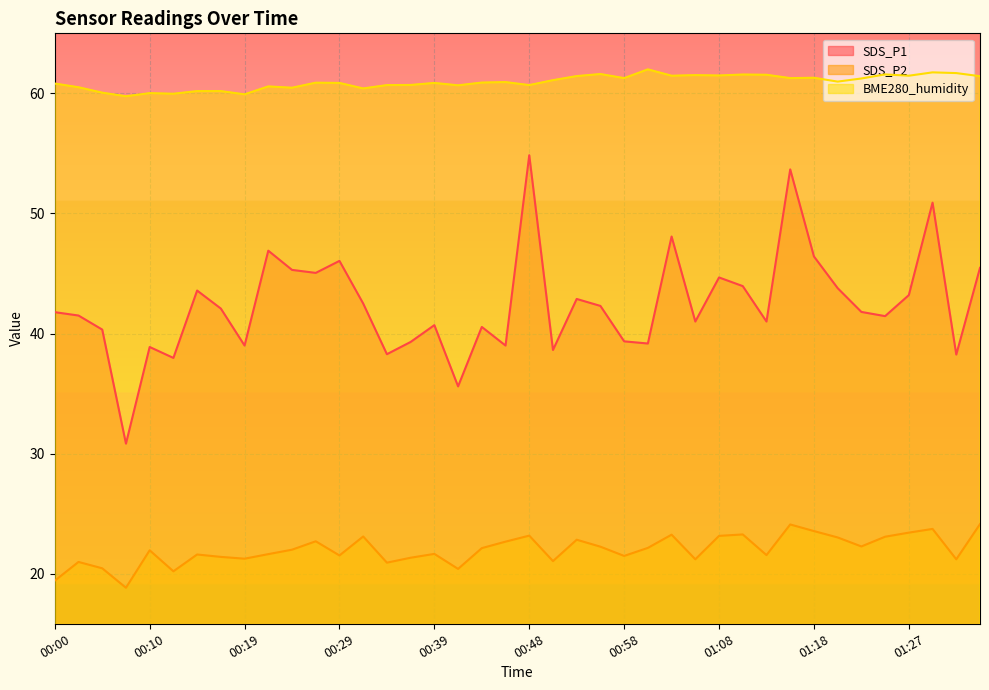

Where is BME280_humidity nearest to the value 60?

00:10